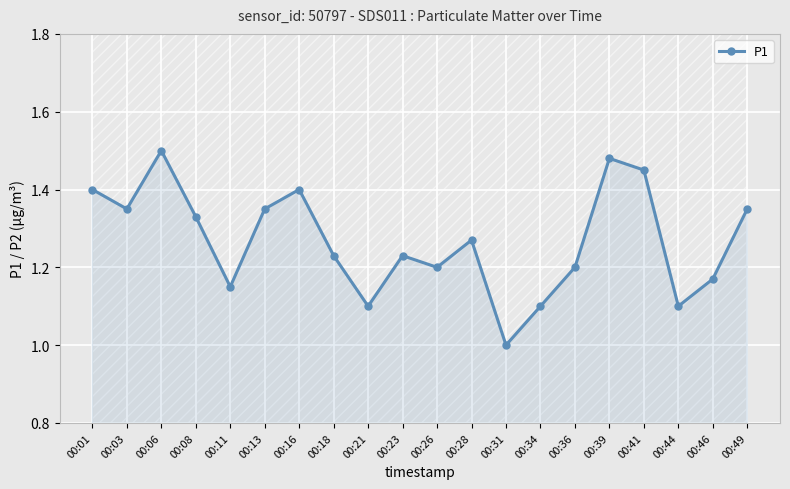

True or false: there are more than 1 points higher than both neighbors.

True